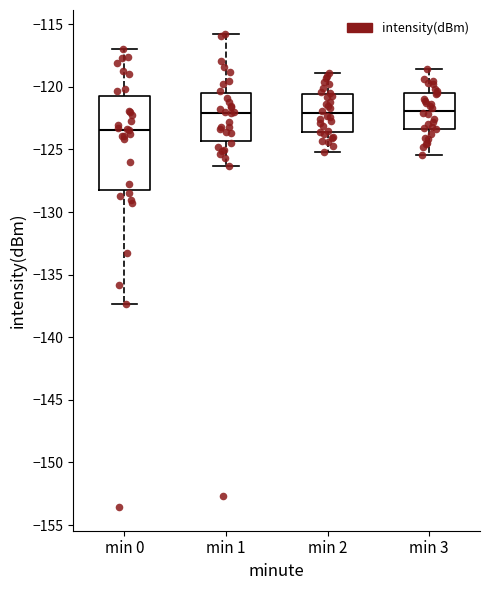

Reading left to right, transcribe this box plot: for each box, give where its median line is, the range the box spans, and where its two whiskers end, as read against the y-axis. The values are not printed on the chart, so give them approximately, as read against the axis.

min 0: median -123.5, box -128.5 to -120.5, whiskers -137.5 to -117.0
min 1: median -122.0, box -124.5 to -120.5, whiskers -126.5 to -115.5
min 2: median -122.0, box -123.5 to -120.5, whiskers -125.0 to -119.0
min 3: median -122.0, box -123.5 to -120.5, whiskers -125.5 to -118.5